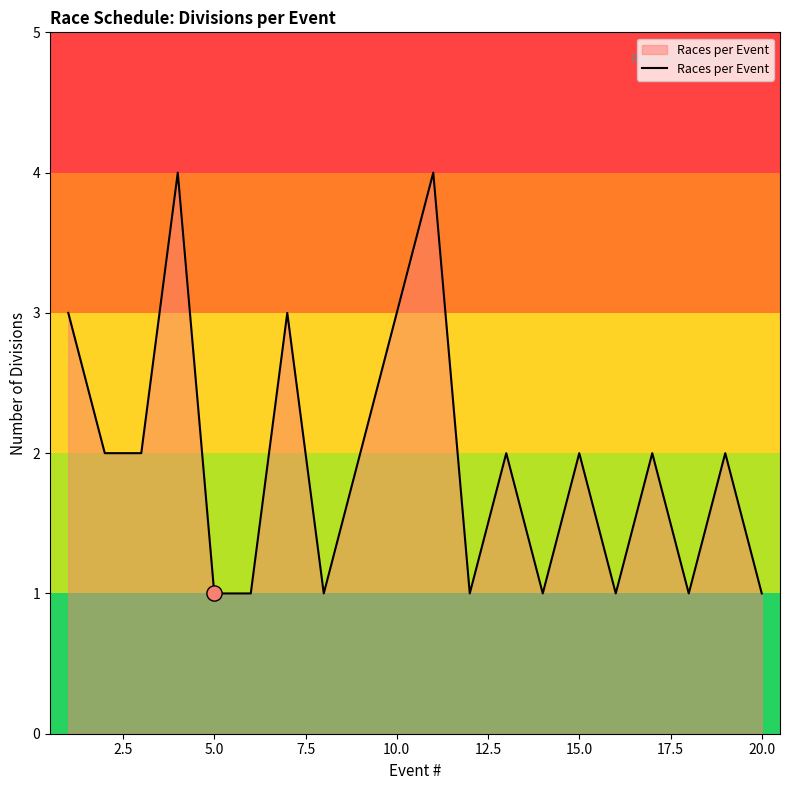

What is the difference between the maximum and minimum values?

3